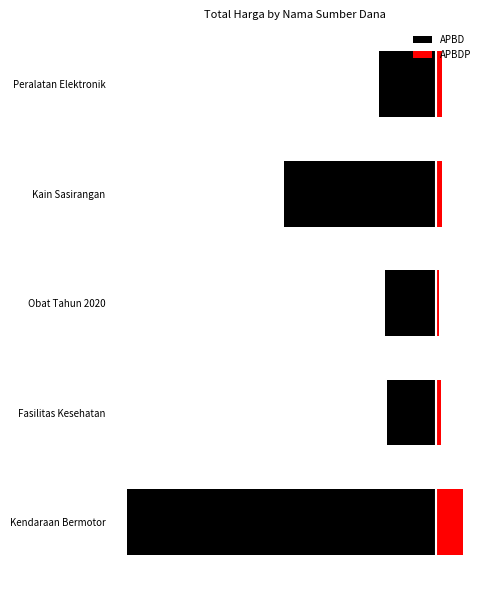

How many bars are there in each group?

2